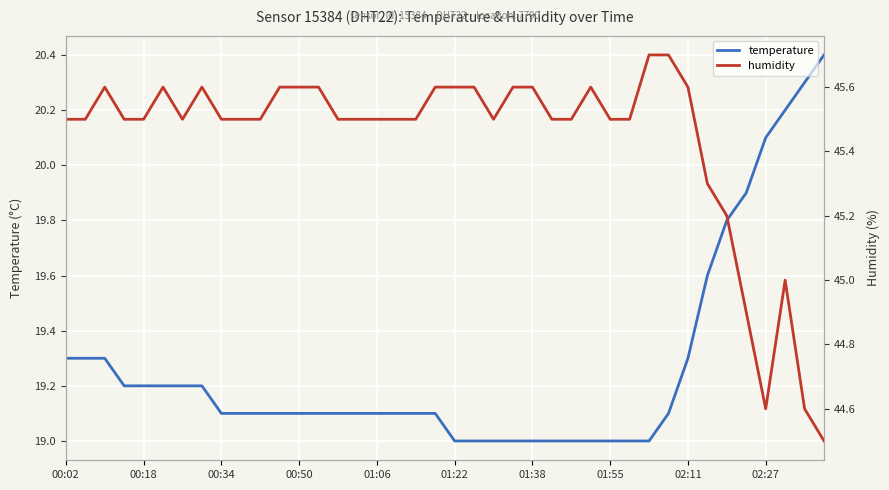

What is the lowest value of the temperature series?

19.0